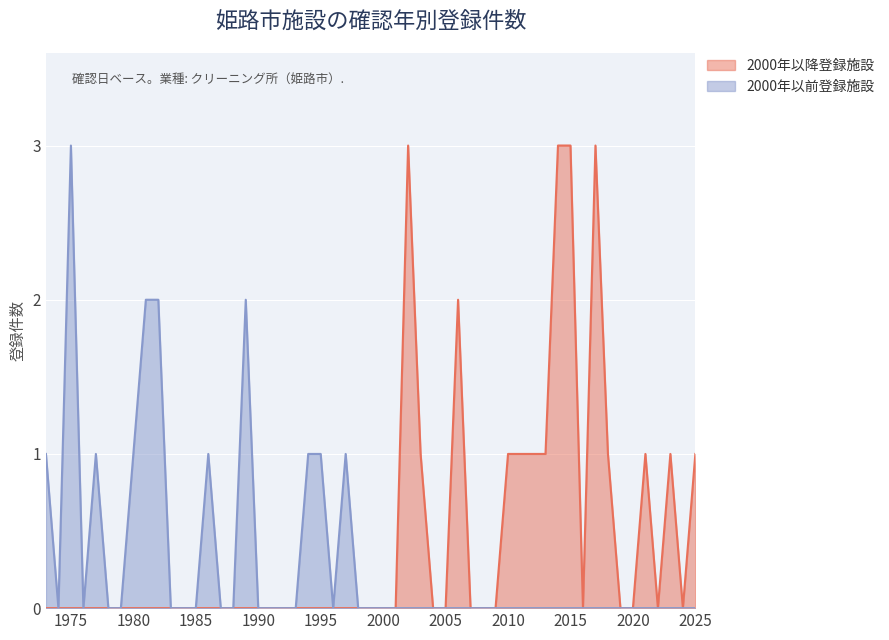

How many クリーニング所（一般） values are between 1 and 2?

18